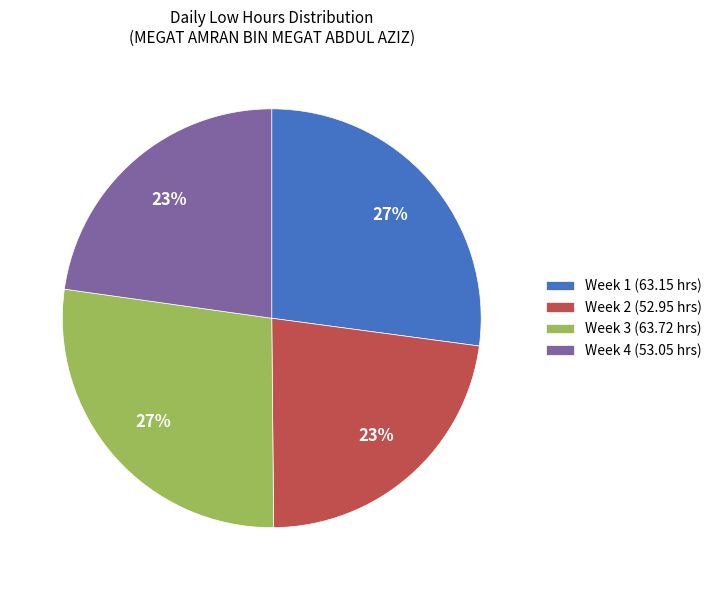

The Week 4 (53.05 hrs) slice represents 11% of the pie. True or false?

False